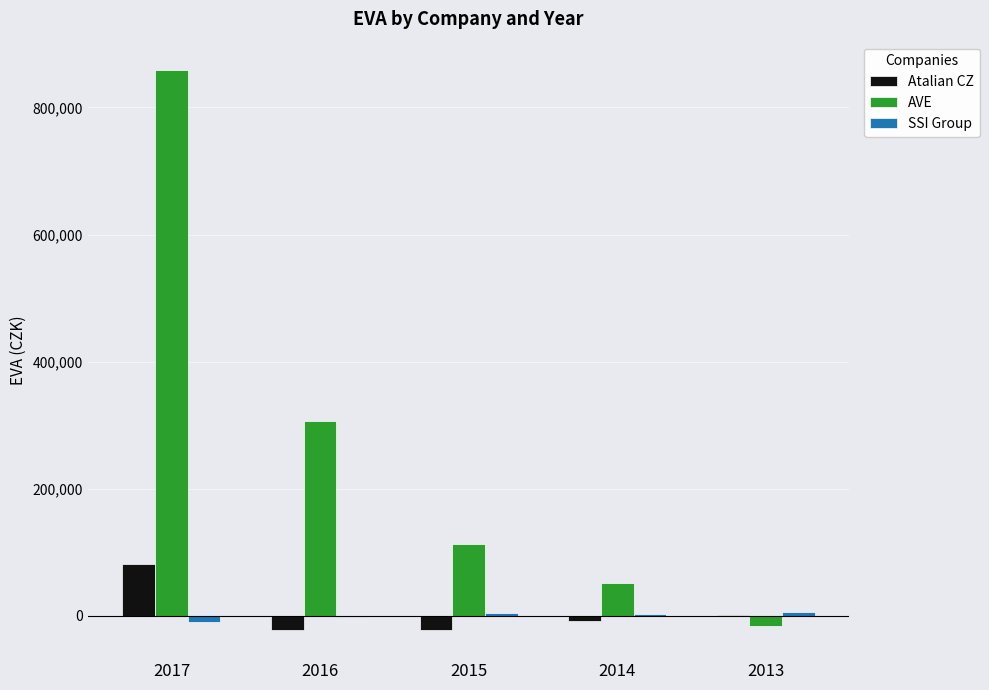

Is the value of AVE at 2016 greater than the value of Atalian CZ at 2015?

Yes